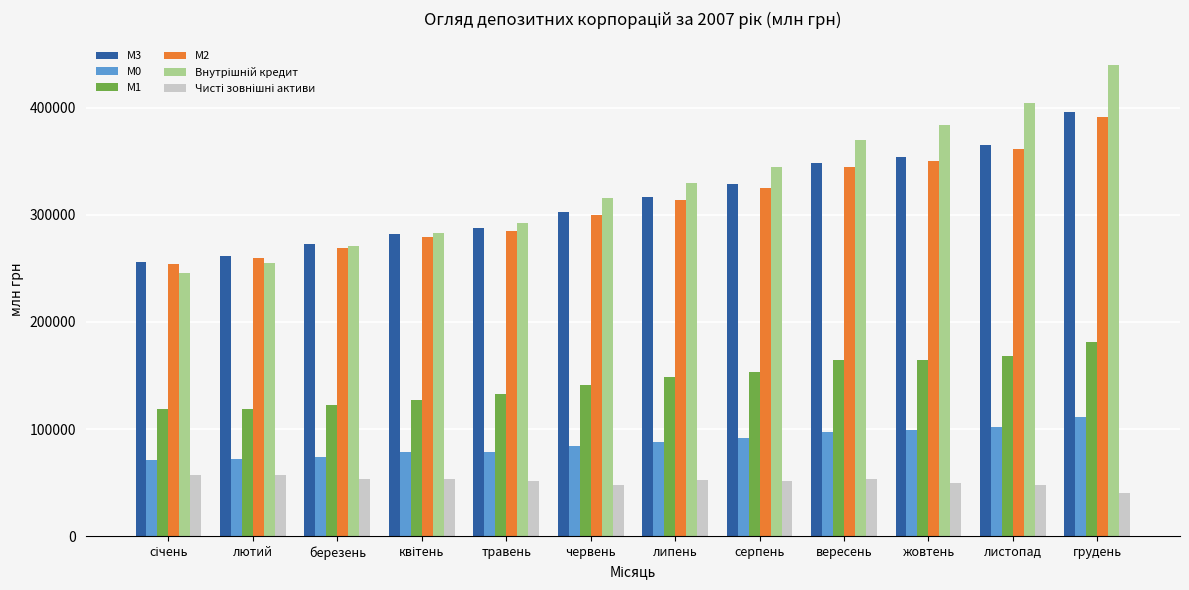

At which category is the sum across all series the highest?

грудень